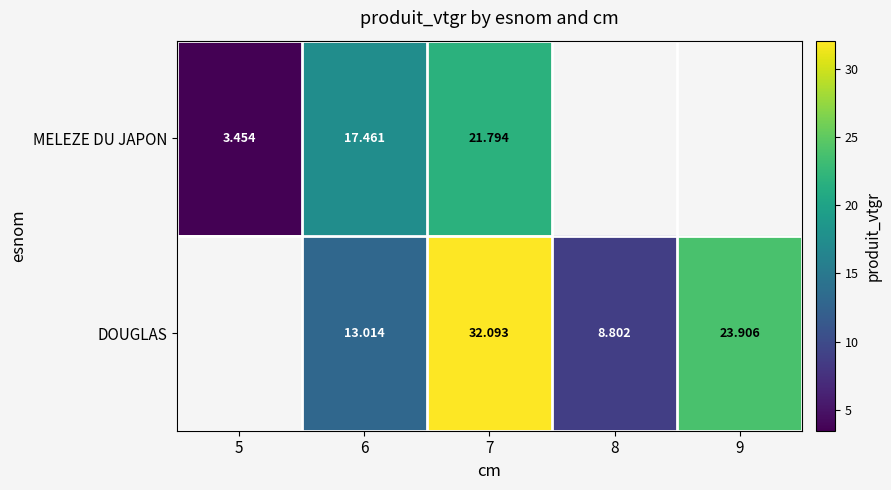

Rank the series at 6 from lowest to highest value.

DOUGLAS, MELEZE DU JAPON